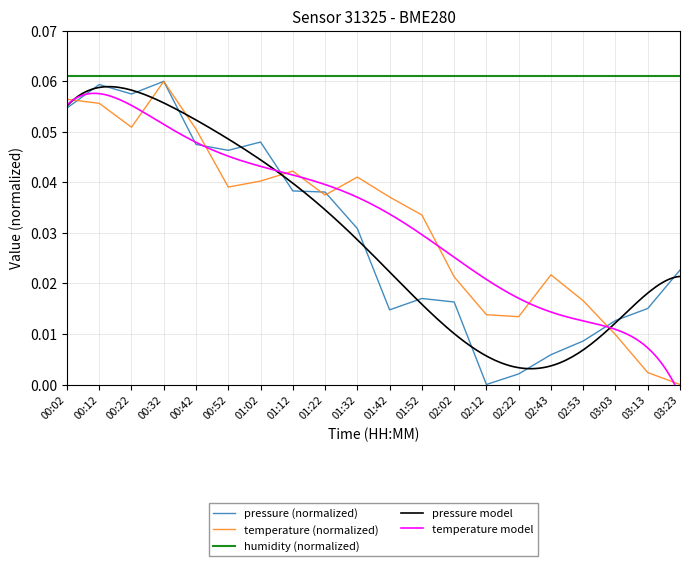

Where is temperature nearest to the value 0?

03:23